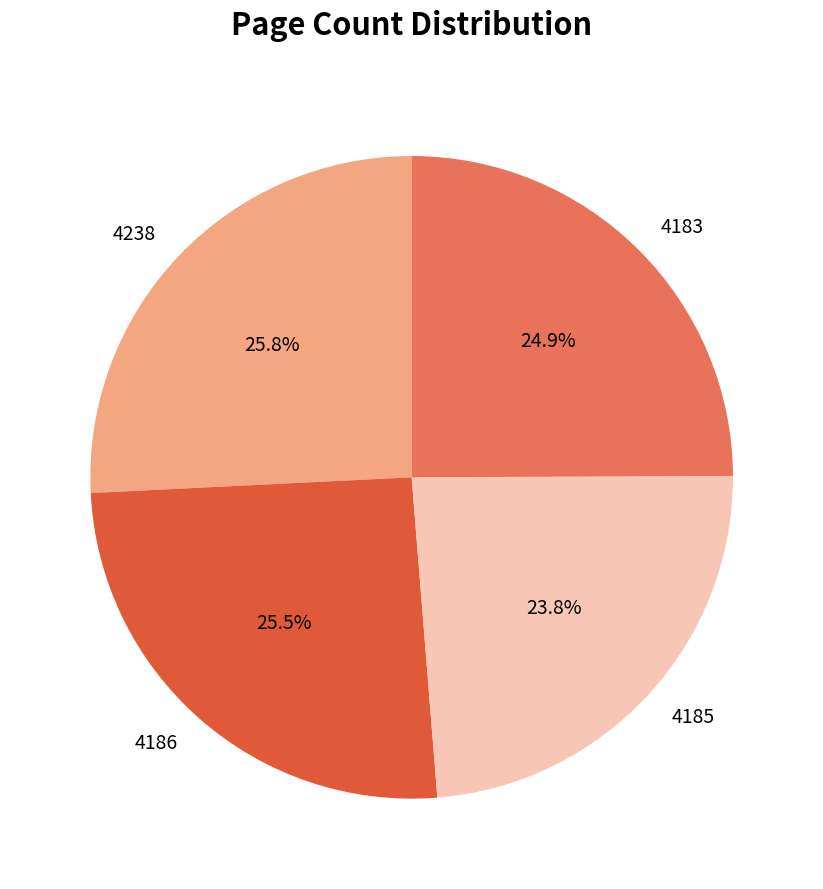

The 4238 slice represents 26% of the pie. True or false?

True